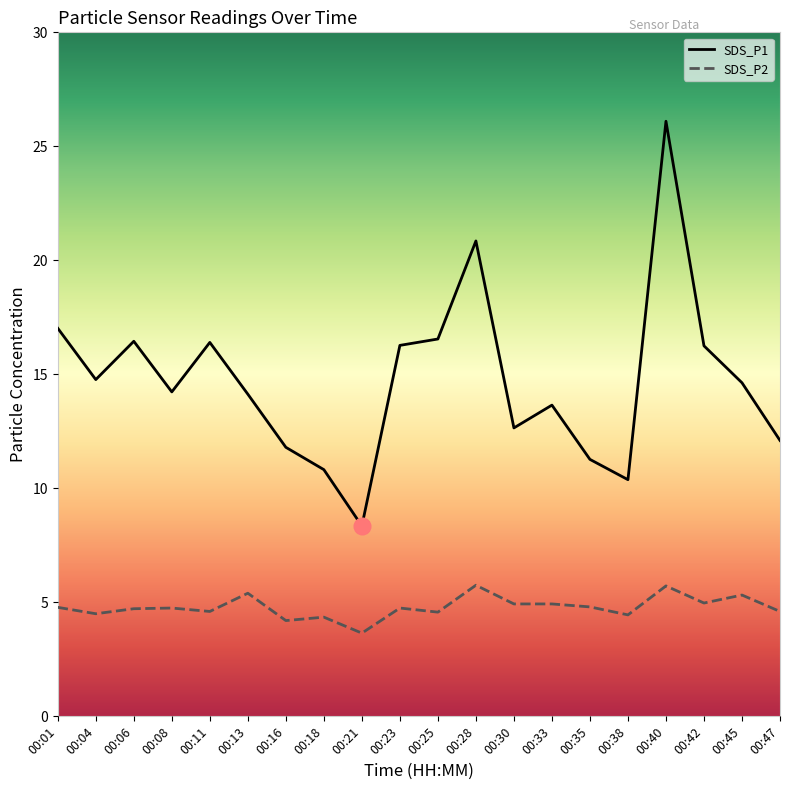

Count the number of categories in the chart.

20